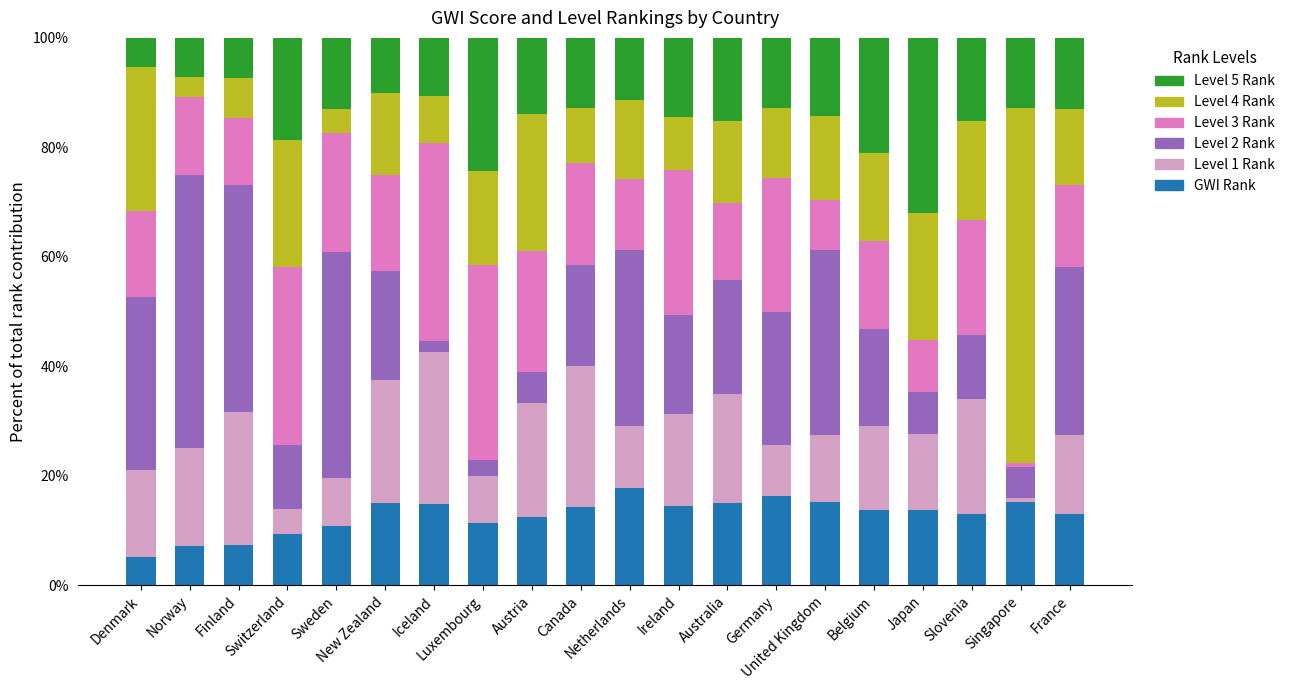

Is it true that Level 5 Rank equals 10.6 at Iceland?

True